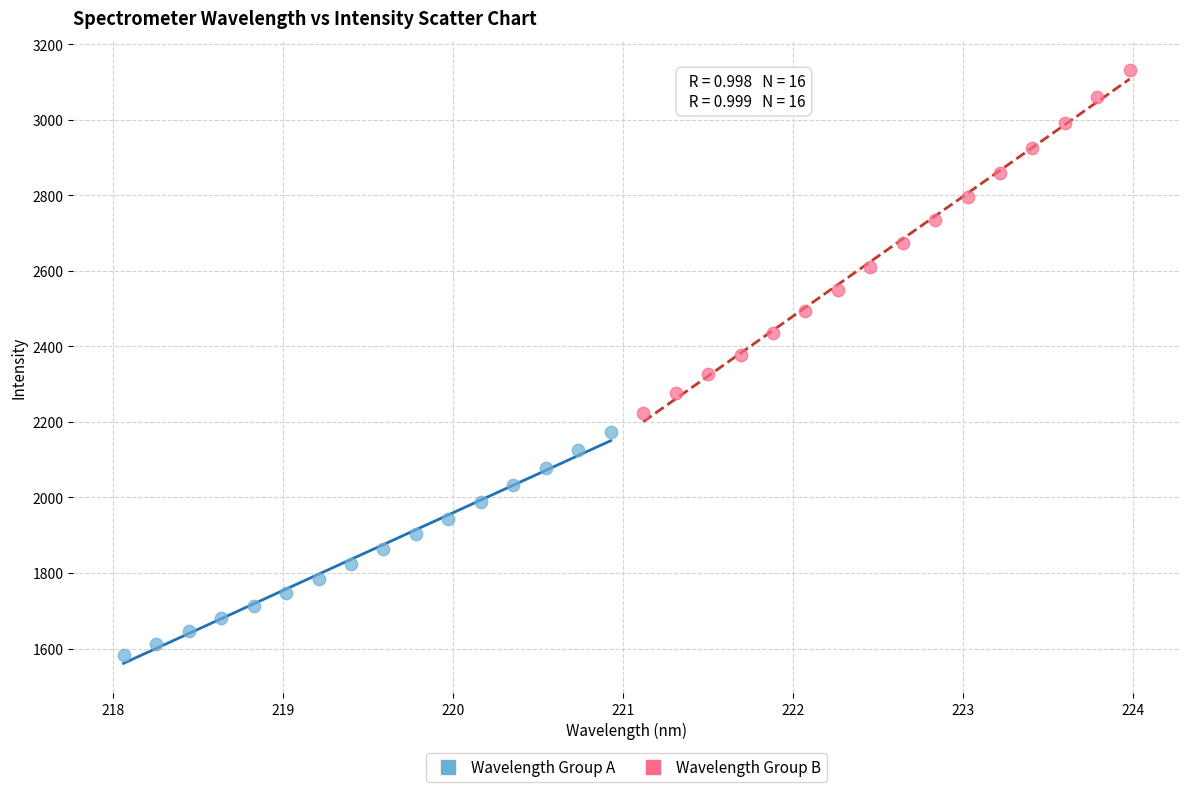

Which series contains the highest Y value?

Wavelength Group B